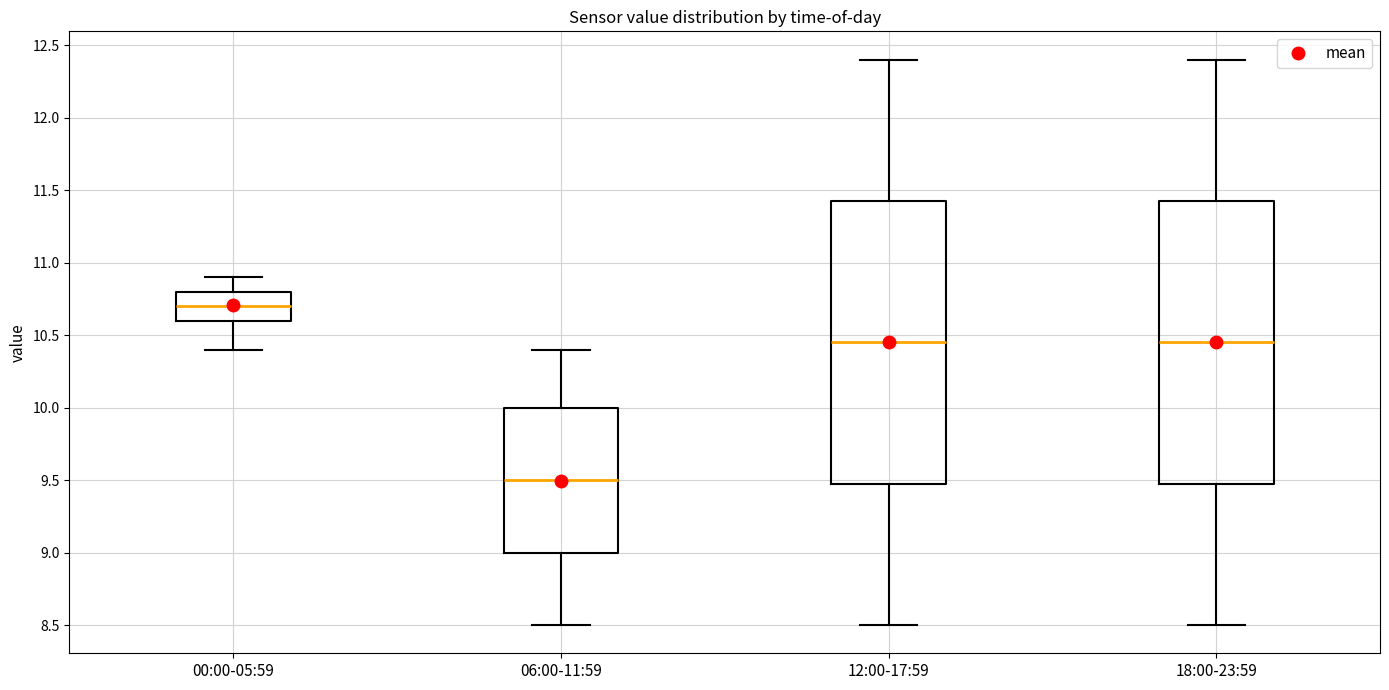

Where is the lower edge of the box for 06:00-11:59 on the y-axis? The values are not printed on the chart, so give them approximately, as read against the axis.

9.00